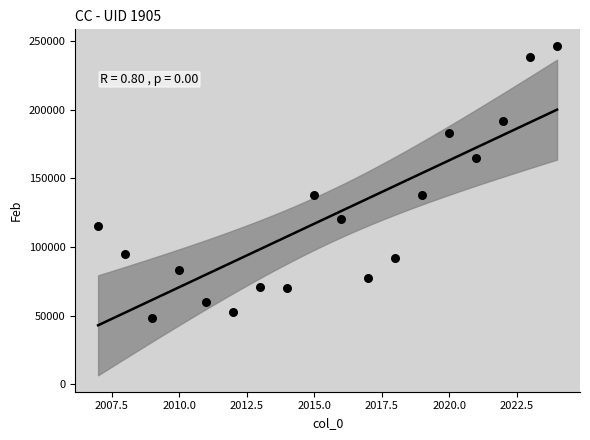

What is the range of X values (max minus min)?

17